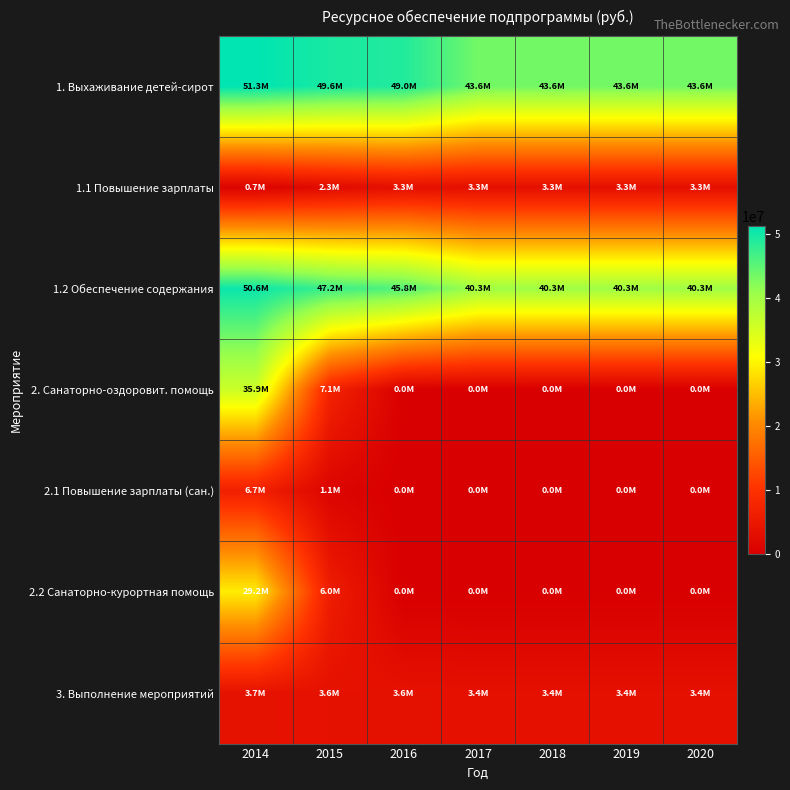

At which category is the sum across all series the highest?

2014